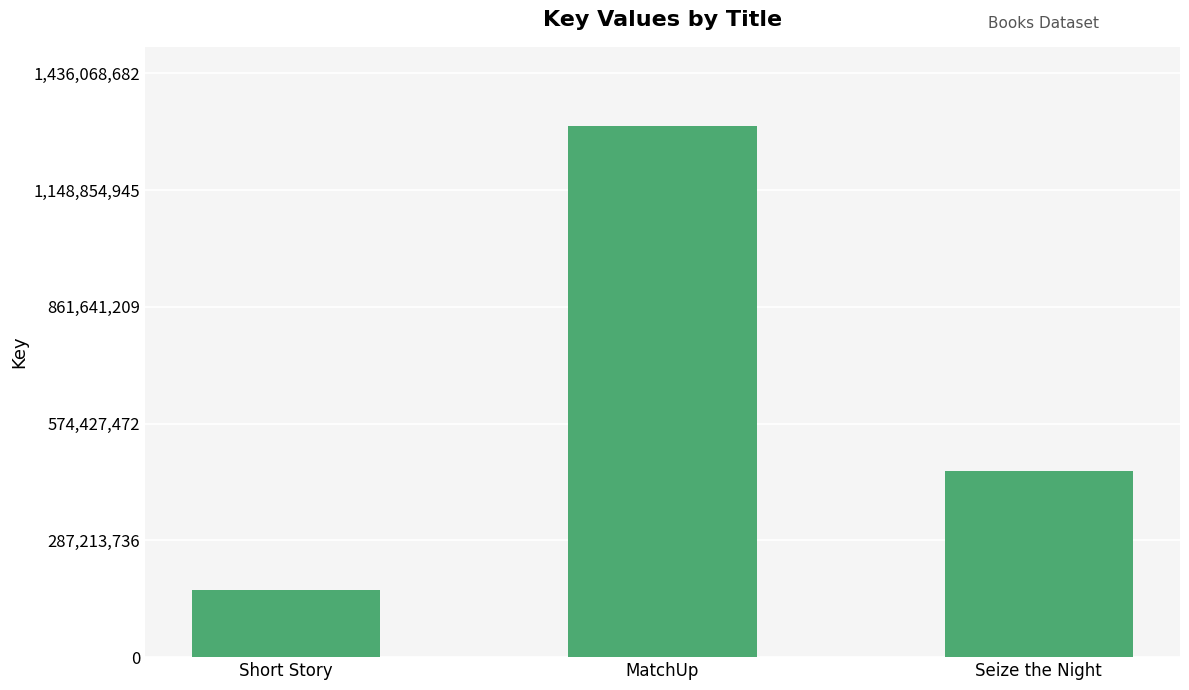

What is the approximate value at MatchUp, to the nearest 100?

1305517000